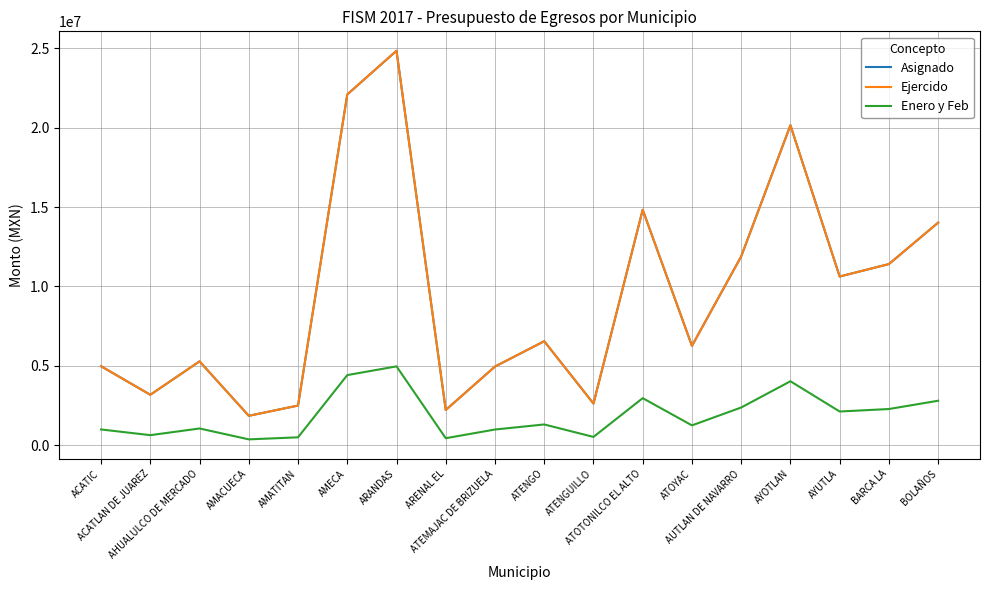

Is this an area chart (filled region under the line)?

No